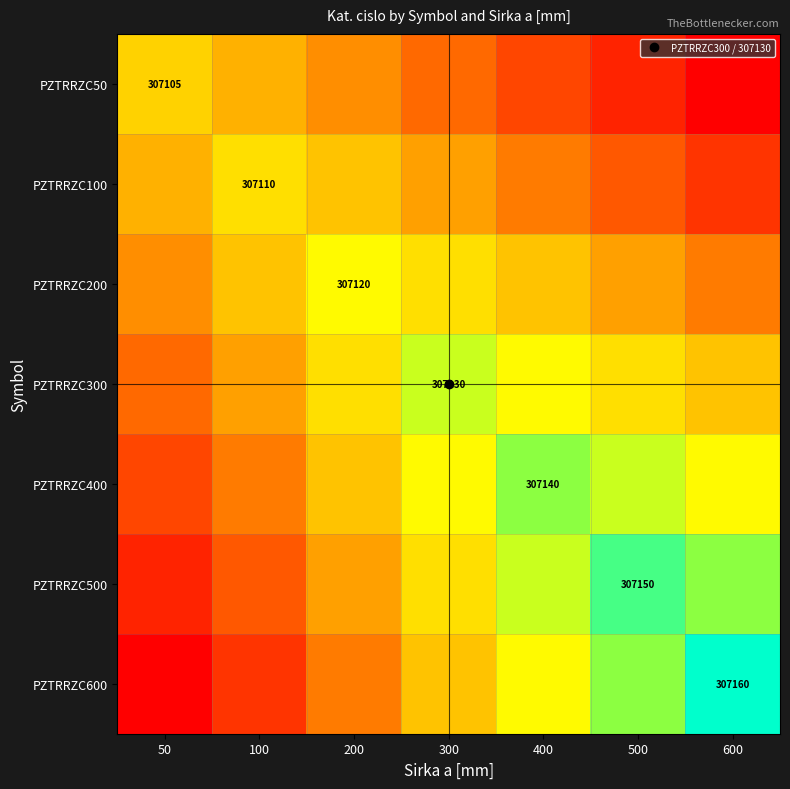

Is it true that PZTRRZC400 equals 307080 at 100?

True